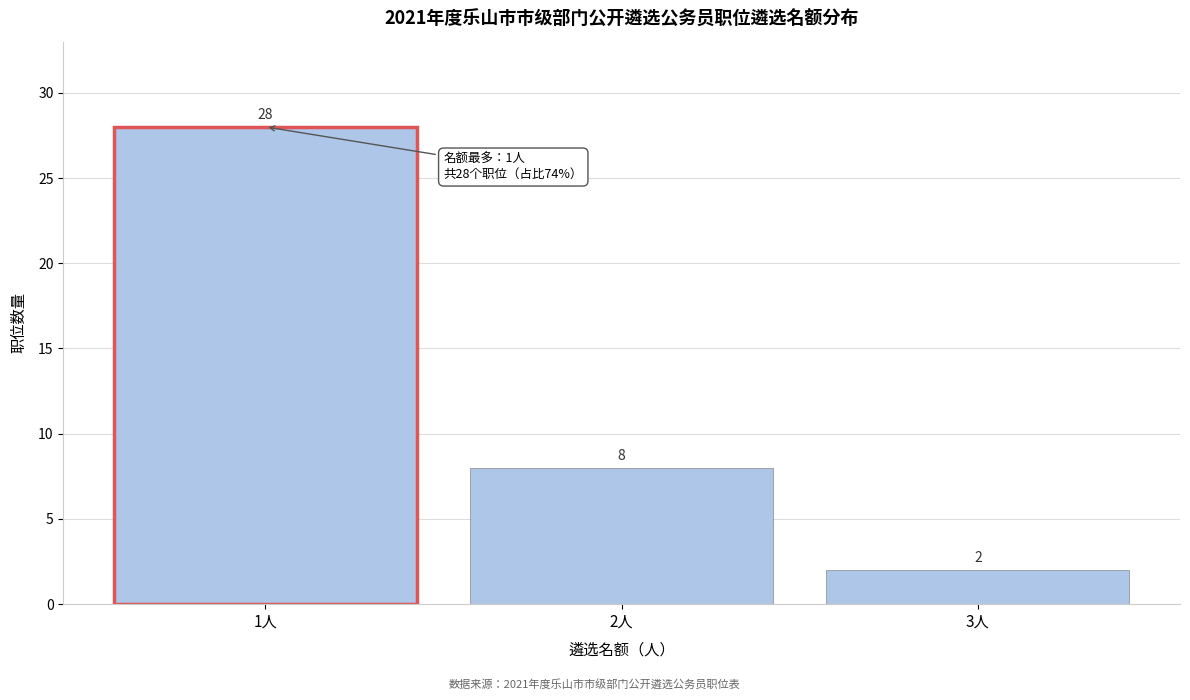

Reading right to left, what are all the values shown in this chart?

2	8	28